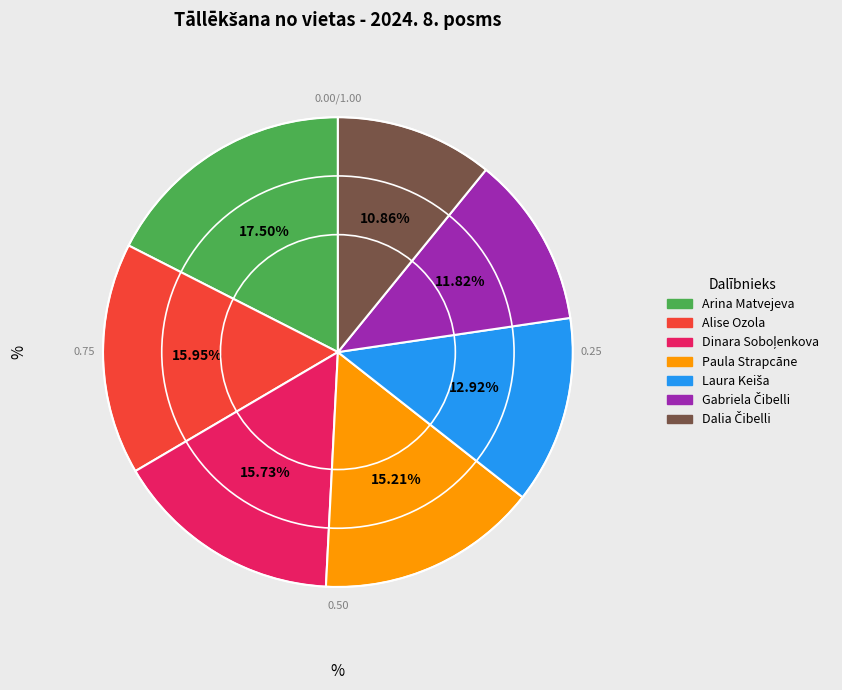

To the nearest percent, what portion does Paula Strapcāne represent?

15%